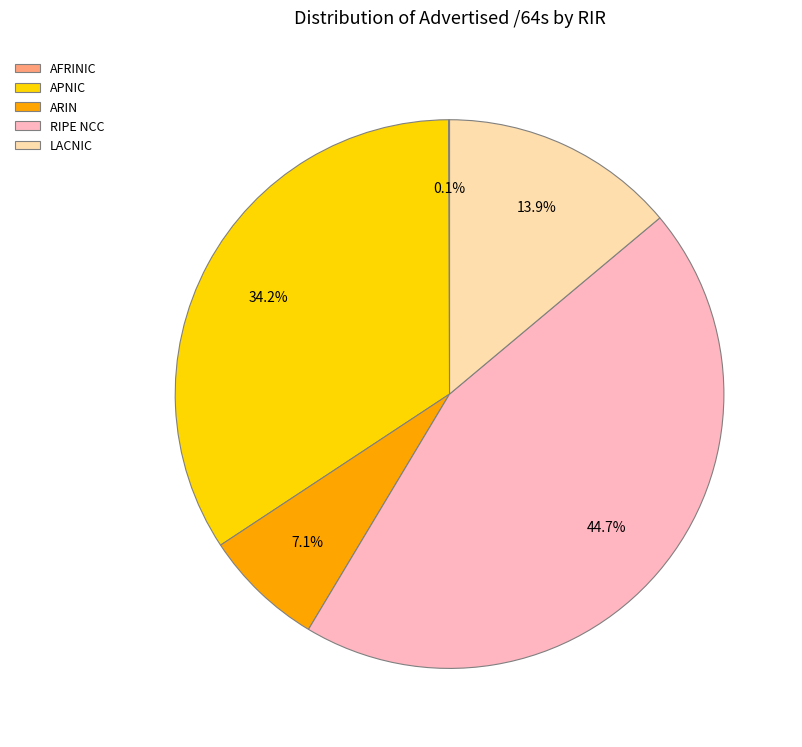

Between ARIN and RIPE NCC, which is larger?

RIPE NCC